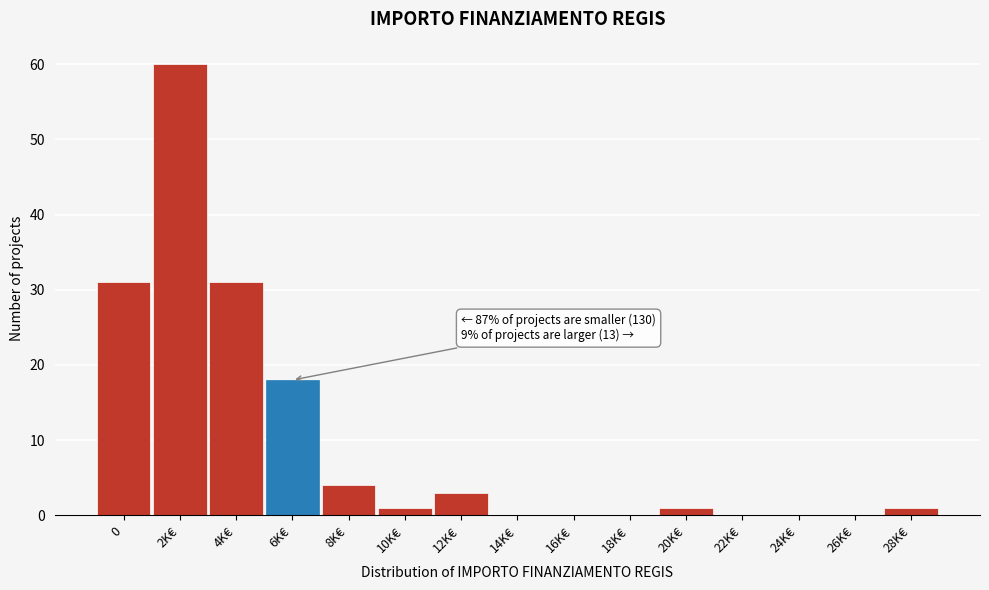

Reading left to right, what are all the values shown in this chart?

0=31	2K€=60	4K€=31	6K€=18	8K€=4	10K€=1	12K€=3	14K€=0	16K€=0	18K€=0	20K€=1	22K€=0	24K€=0	26K€=0	28K€=1